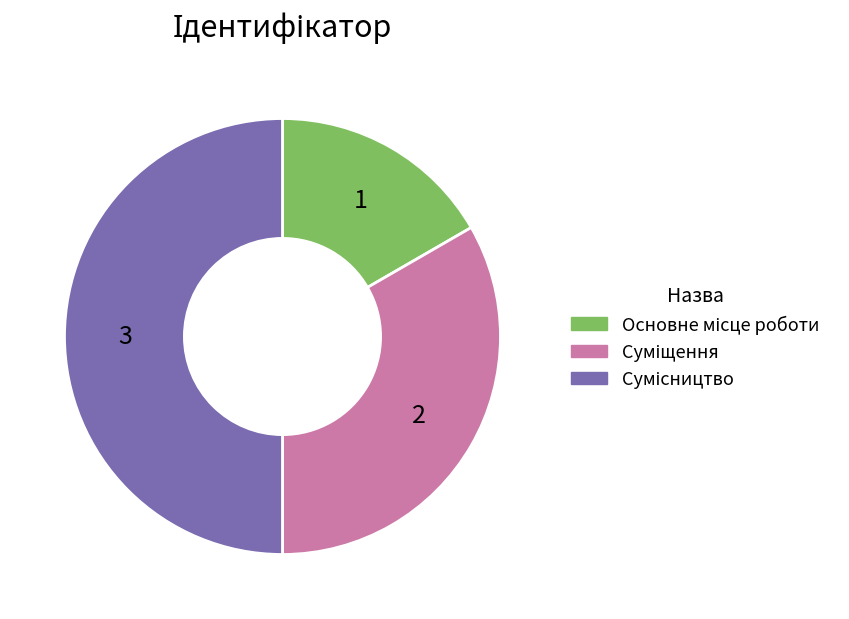

The Сумісництво slice represents 55% of the pie. True or false?

False